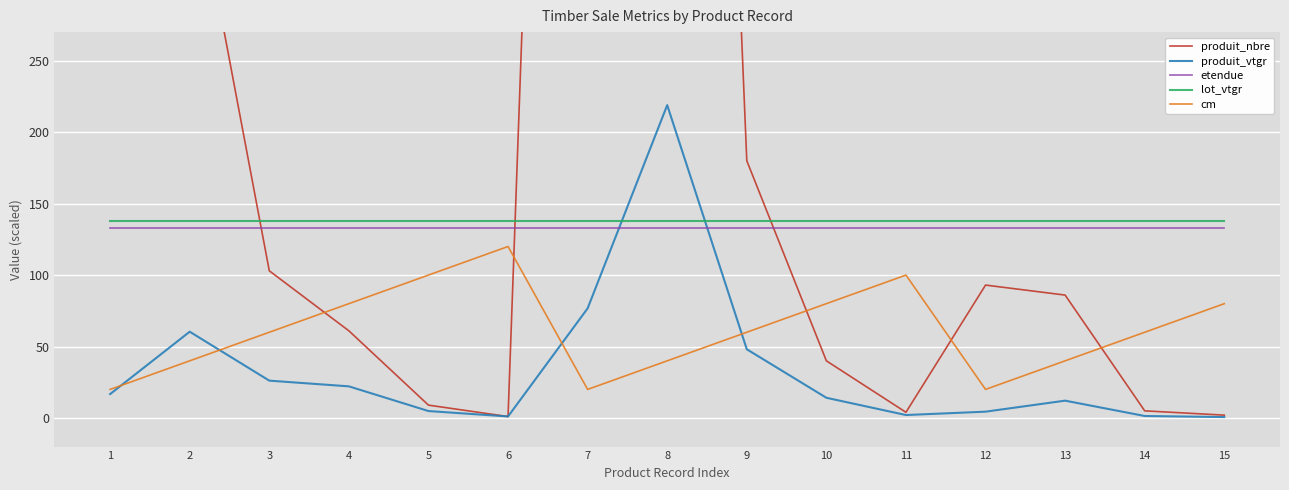

How many lines are shown in the chart?

5